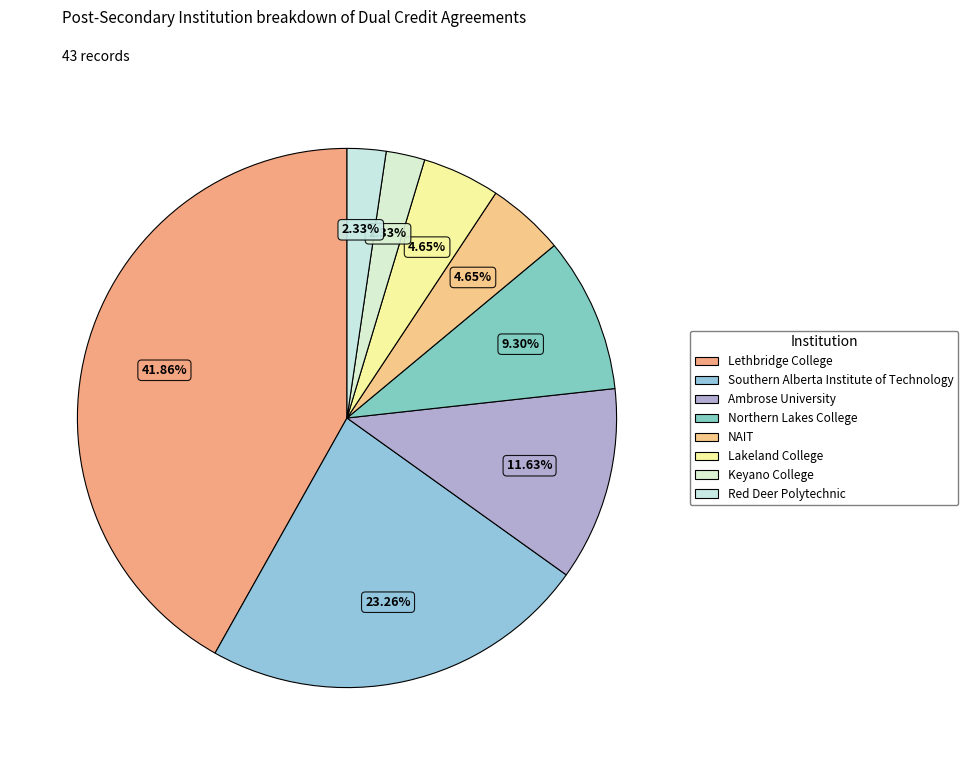

How many slices are in this pie chart?

8